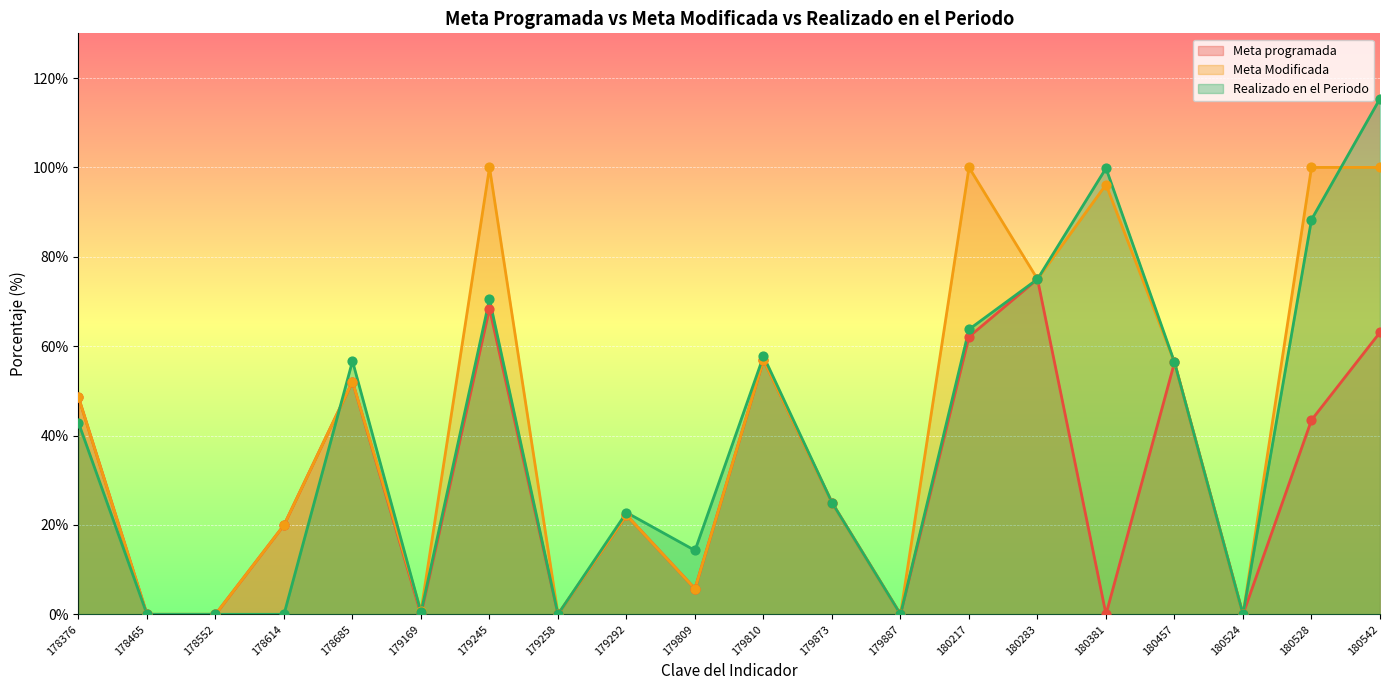

Which series contains the lowest Y value?

Meta programada